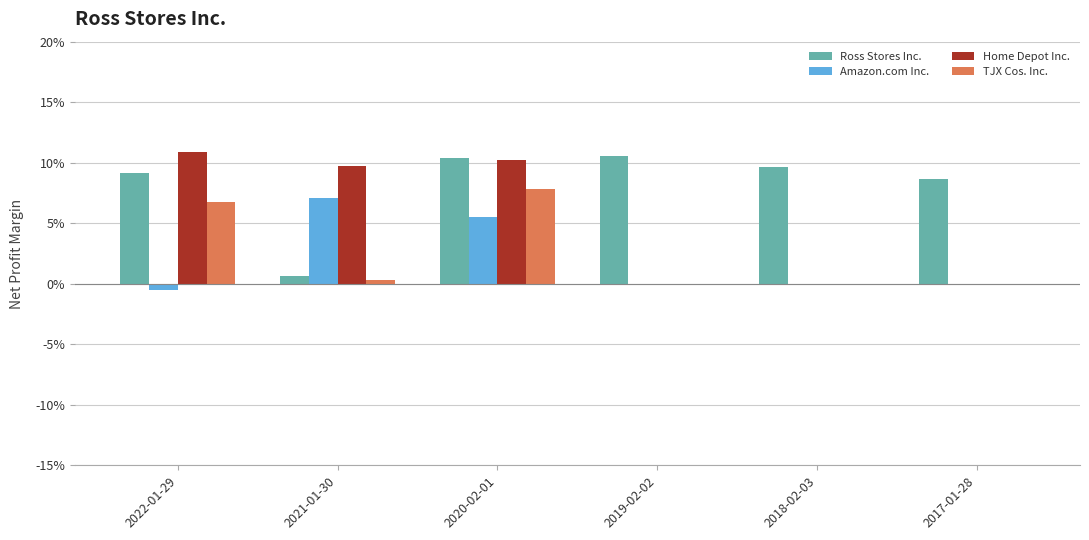

True or false: Ross Stores Inc. has a value of 0.2 at 2019-02-02.

False